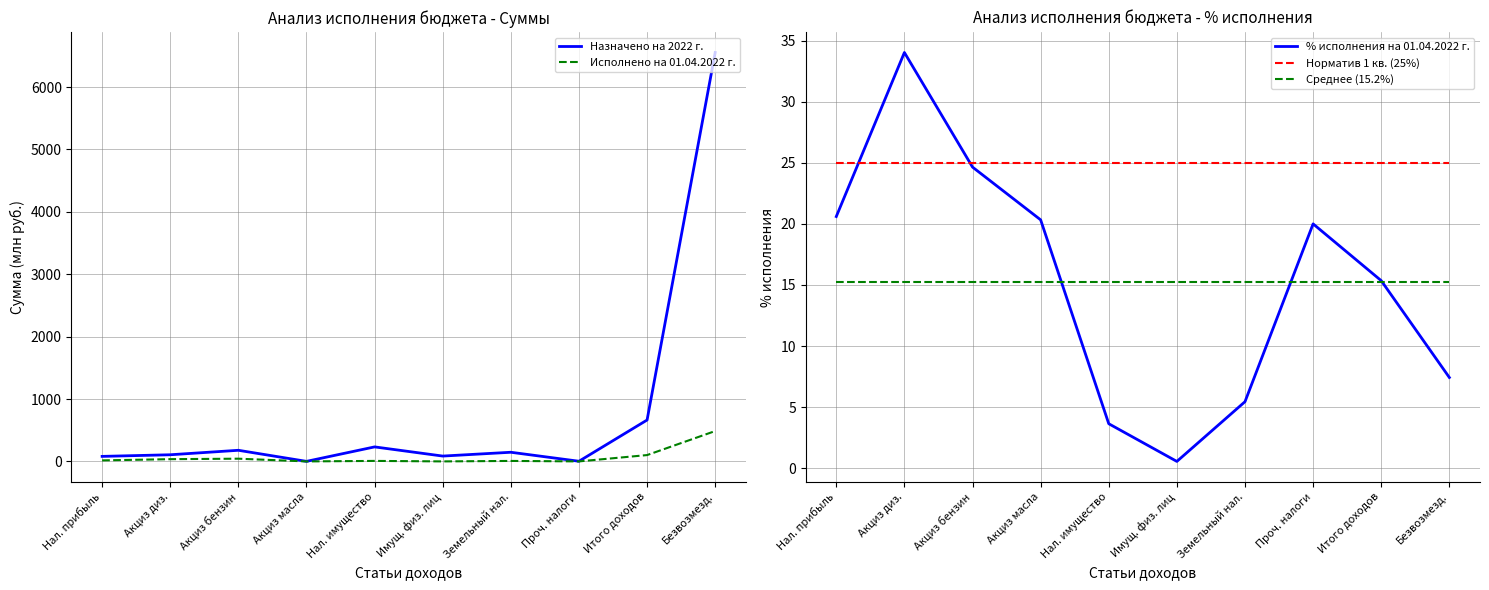

Between Нал. прибыль and Акциз бензин, which series saw the biggest shift?

Назначено на 2022 г.